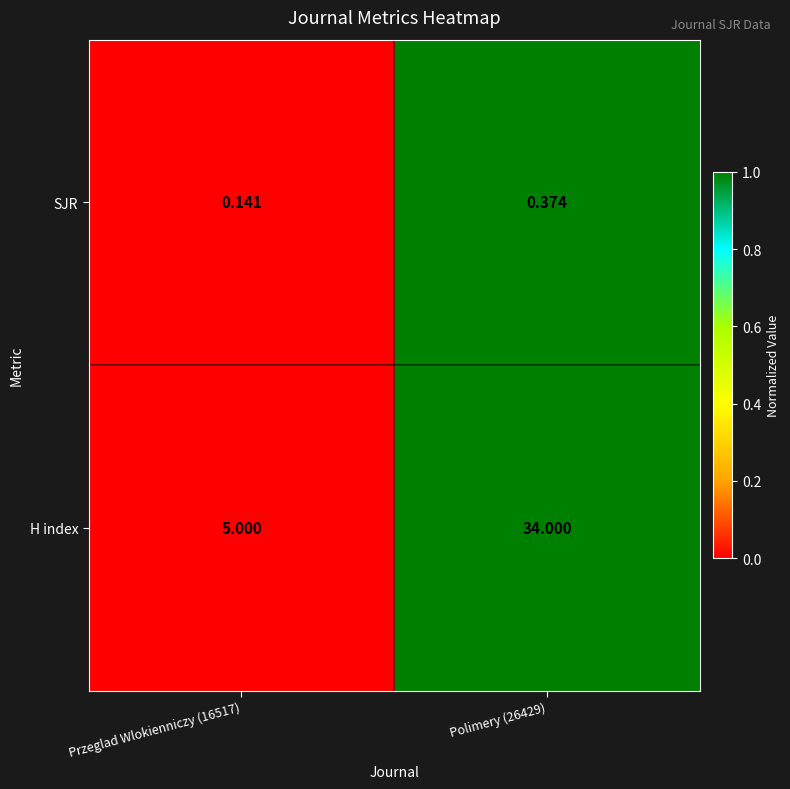

Which series has the largest total across all categories?

H index